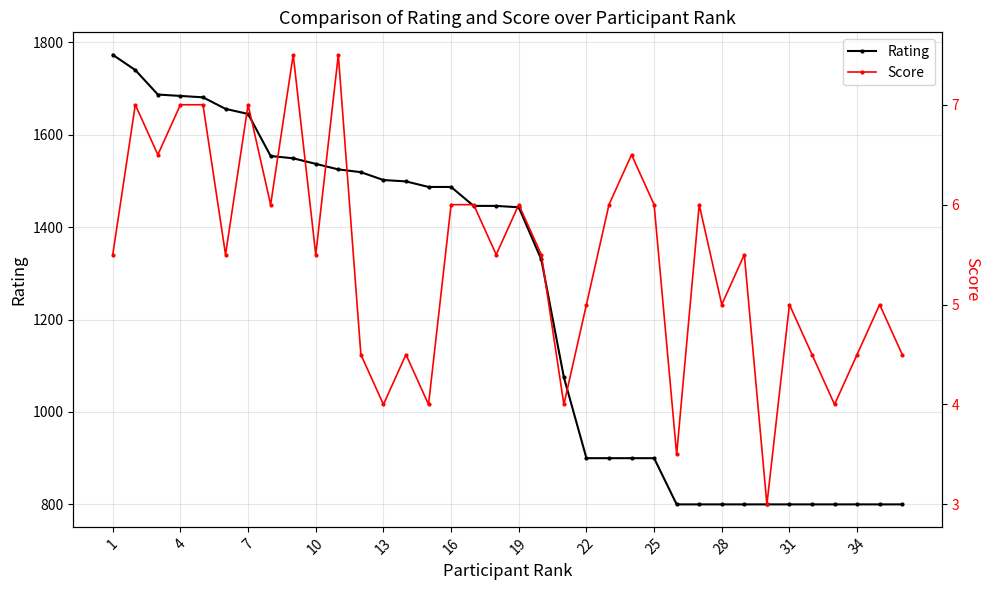

Reading right to left, what are all the values shown in this chart?

Rating: 800.0	800.0	800.0	800.0	800.0	800.0	800.0	800.0	800.0	800.0	800.0	900.0	900.0	900.0	900.0	1075.0	1330.0	1443.0	1446.0	1446.0	1487.0	1487.0	1499.0	1502.0	1519.0	1525.0	1537.0	1549.0	1554.0	1645.0	1656.0	1681.0	1684.0	1687.0	1740.0	1773.0
Score: 4.5	5.0	4.5	4.0	4.5	5.0	3.0	5.5	5.0	6.0	3.5	6.0	6.5	6.0	5.0	4.0	5.5	6.0	5.5	6.0	6.0	4.0	4.5	4.0	4.5	7.5	5.5	7.5	6.0	7.0	5.5	7.0	7.0	6.5	7.0	5.5